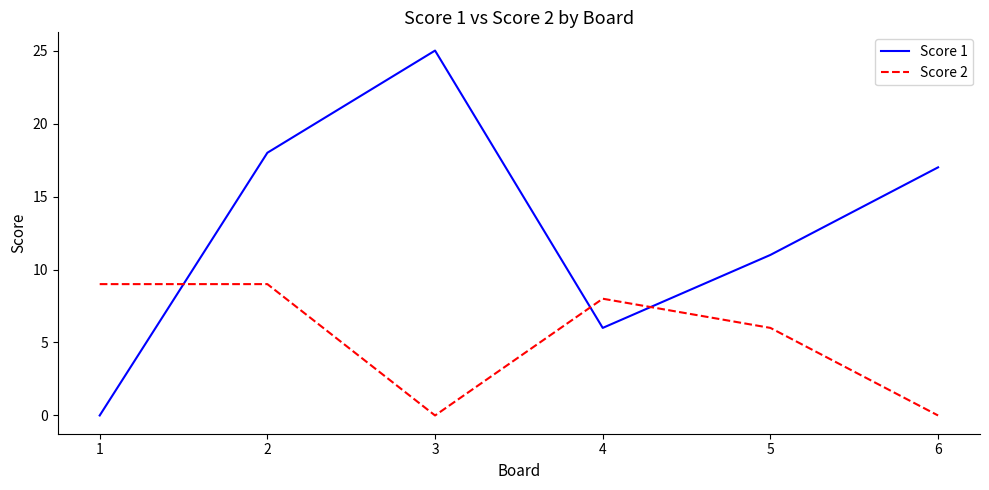

What is the difference between the maximum and minimum values in the Score 2 series?

9